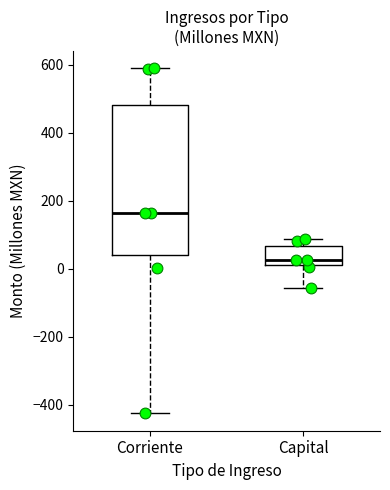

Which box is the tallest, from its lower edge to its upper edge?

Corriente